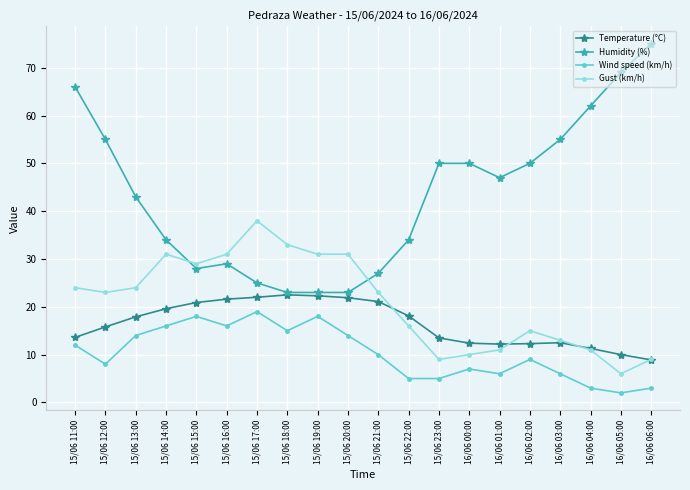

Which series has the widest spread of values?

Humidity (%)